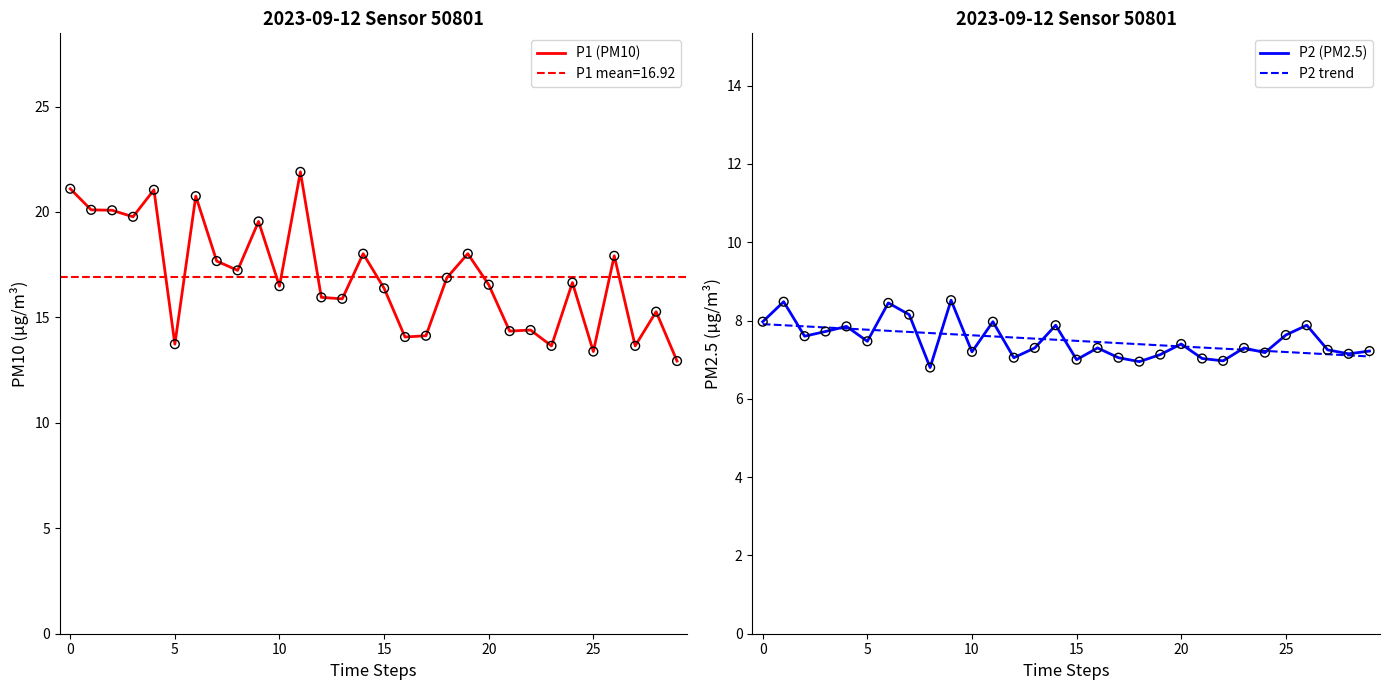

Which series has the largest Y range (max minus min)?

P1 (PM10)